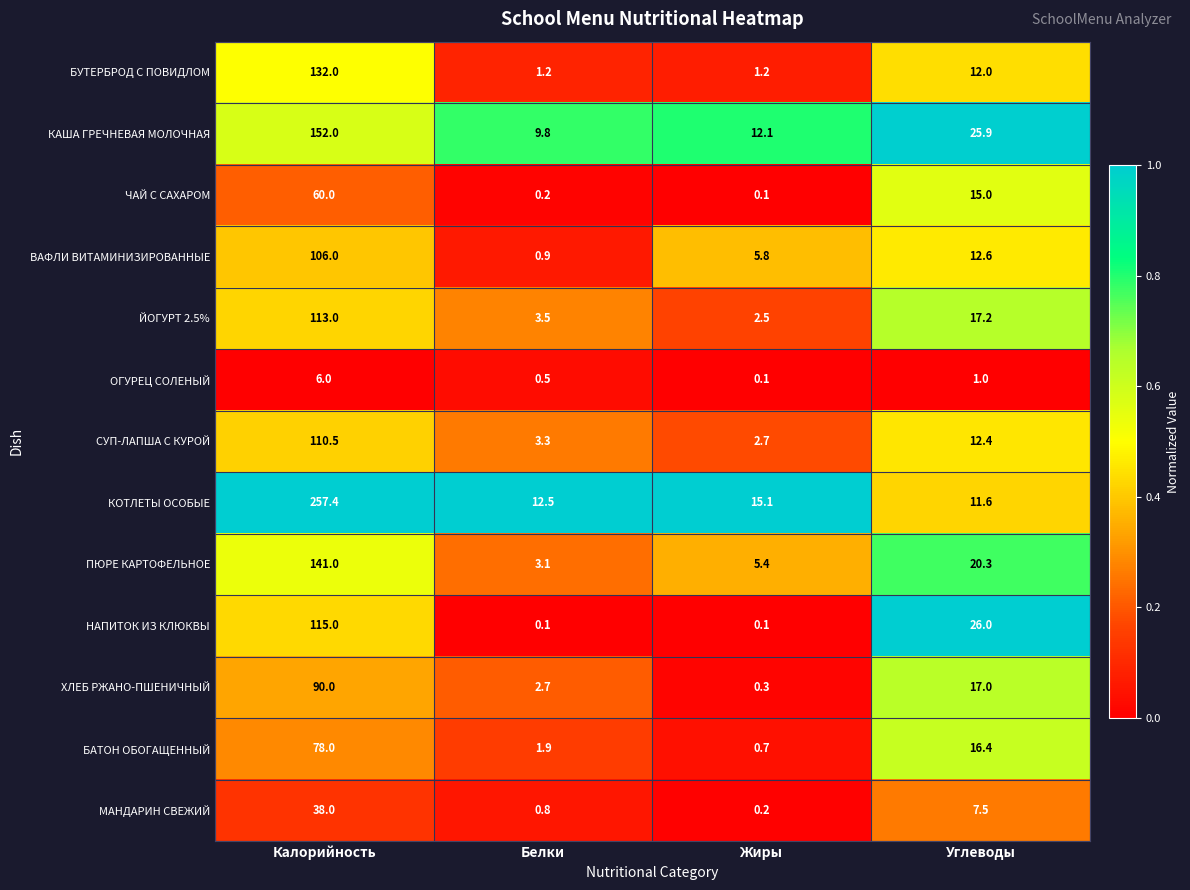

At Белки, list the series in order from smallest to largest.

НАПИТОК ИЗ КЛЮКВЫ, ЧАЙ С САХАРОМ, ОГУРЕЦ СОЛЕНЫЙ, МАНДАРИН СВЕЖИЙ, ВАФЛИ ВИТАМИНИЗИРОВАННЫЕ, БУТЕРБРОД С ПОВИДЛОМ, БАТОН ОБОГАЩЕННЫЙ, ХЛЕБ РЖАНО-ПШЕНИЧНЫЙ, ПЮРЕ КАРТОФЕЛЬНОЕ, СУП-ЛАПША С КУРОЙ, ЙОГУРТ 2.5%, КАША ГРЕЧНЕВАЯ МОЛОЧНАЯ, КОТЛЕТЫ ОСОБЫЕ